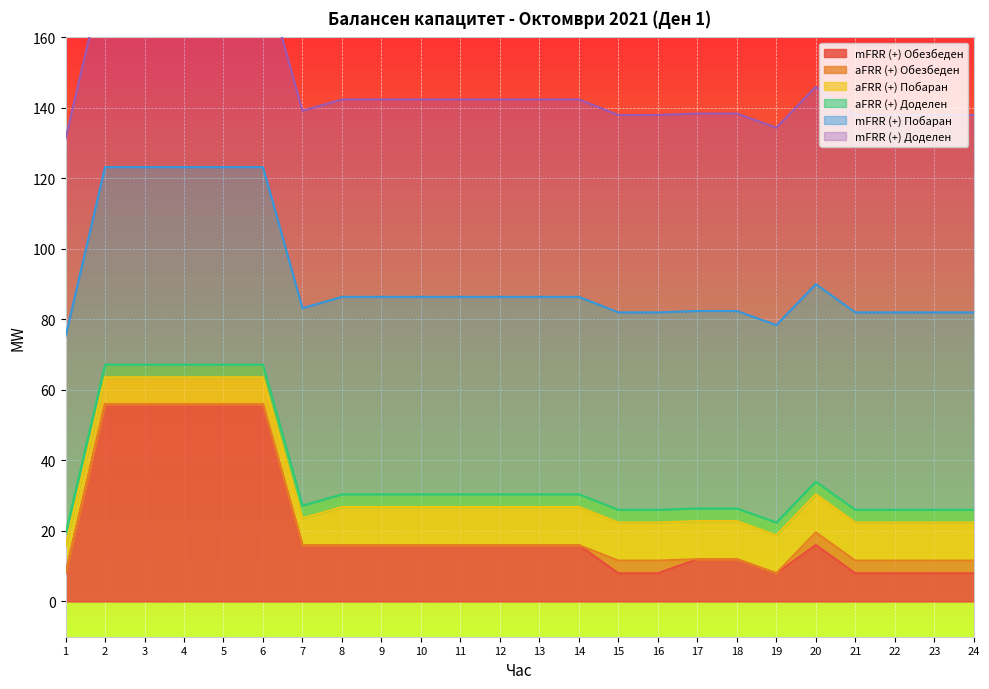

Which has a higher value, 4 or 13?

4